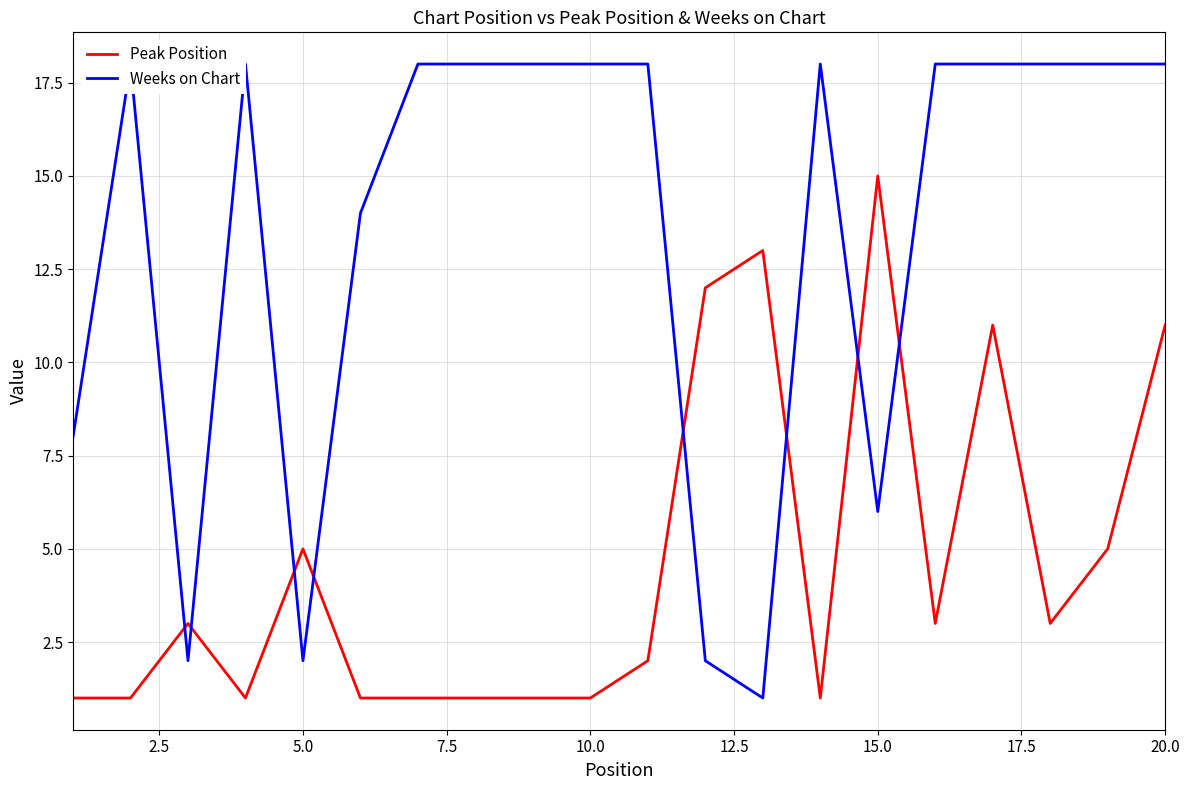

What is the average value of the Weeks on Chart series?

13